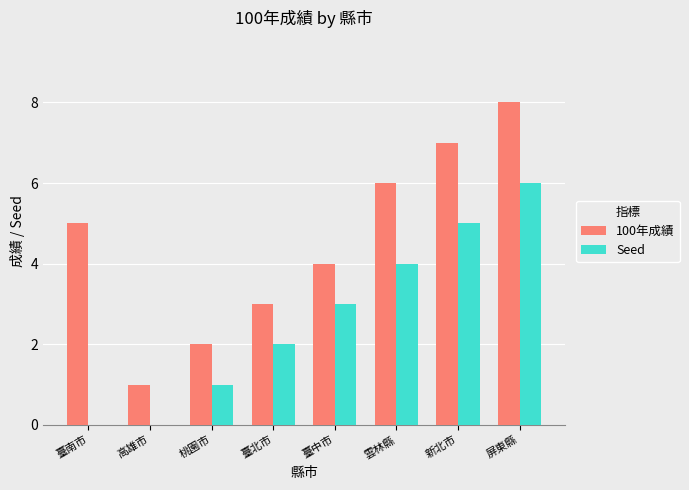

How many groups of bars are there?

8